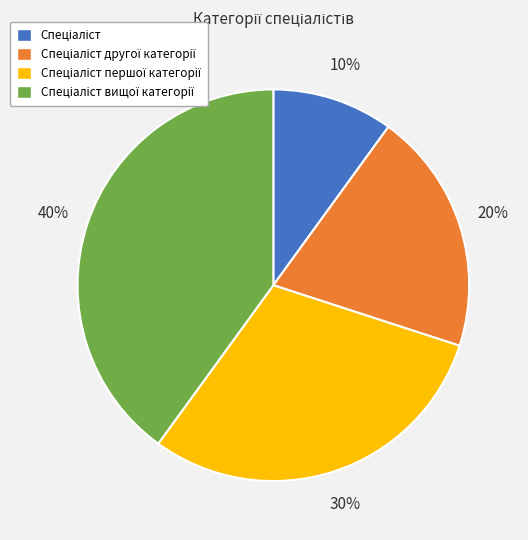

Is there any slice that represents more than half of the pie?

No